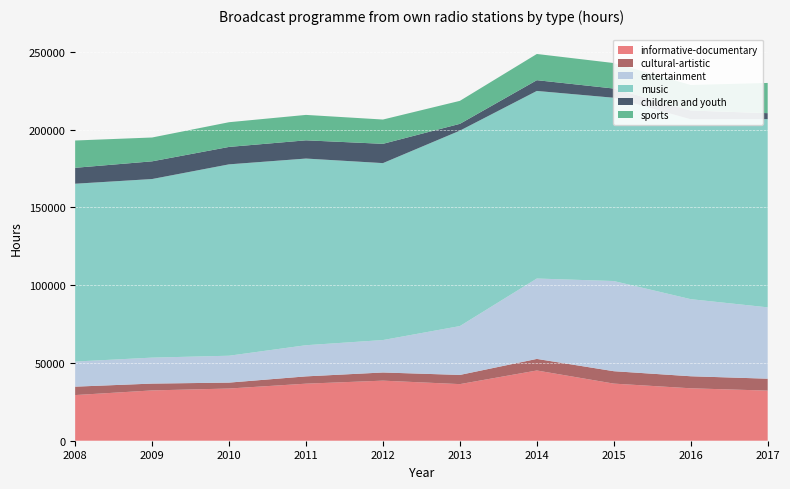

Reading right to left, list all the values displayed in this chart.

informative-documentary: 32207	33695	36702	45137	36375	38610	36665	33549	32330	29343
cultural-artistic: 7655	7731	7975	7438	5905	5240	4686	3796	4384	5404
entertainment: 45851	49542	57945	51661	31396	20841	20025	17277	16690	16136
music: 120959	115597	117779	120545	125586	113709	119953	122986	114767	114272
children and youth: 3832	5627	5928	6910	4379	12394	11718	11199	11377	10233
sports: 19415	16440	16375	16844	14776	15614	16335	15878	15312	17543